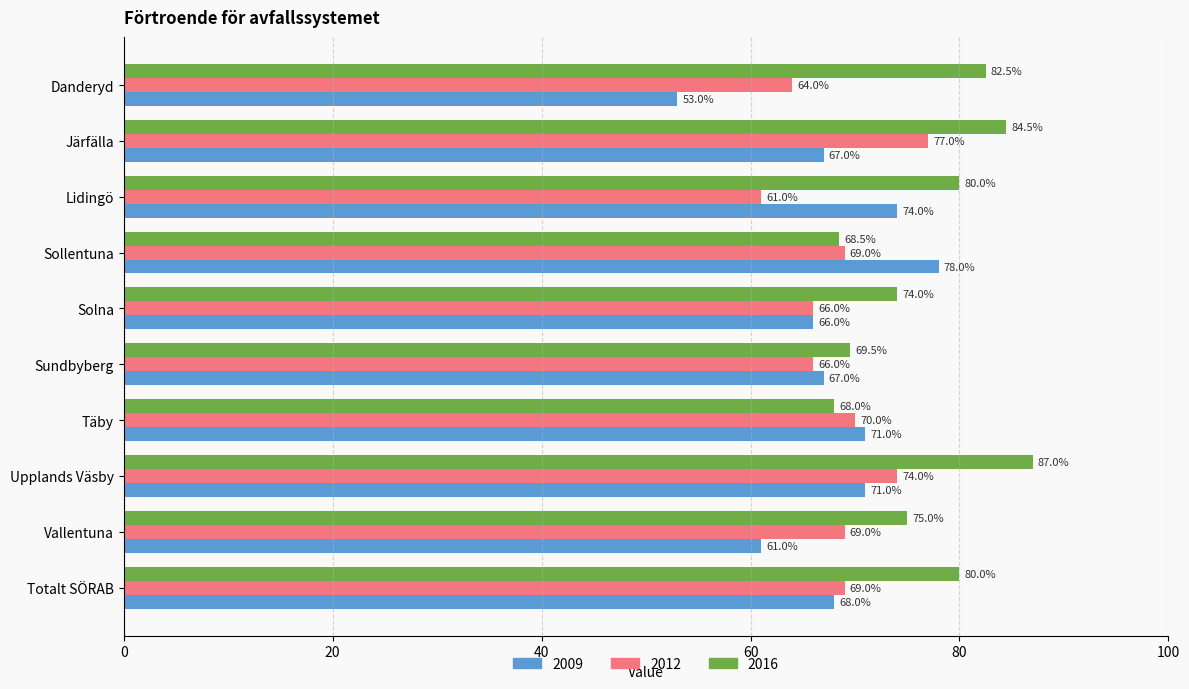

Between Solna and Totalt SÖRAB, which series saw the biggest shift?

2016